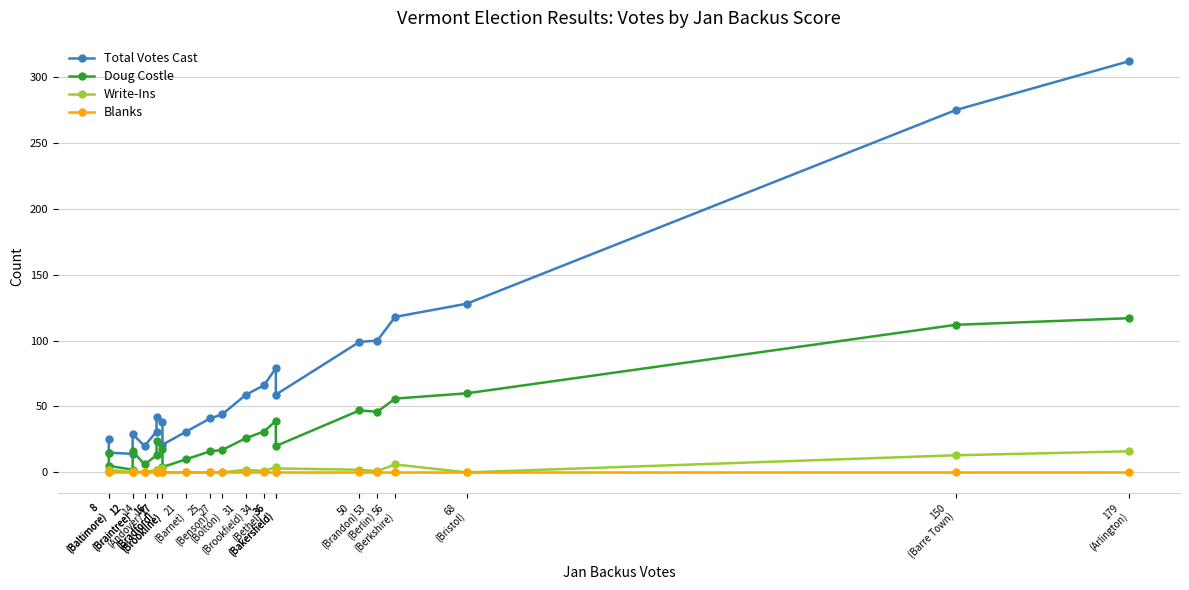

What value does the Write-Ins series have at 179
(Arlington), to the nearest 10?

20